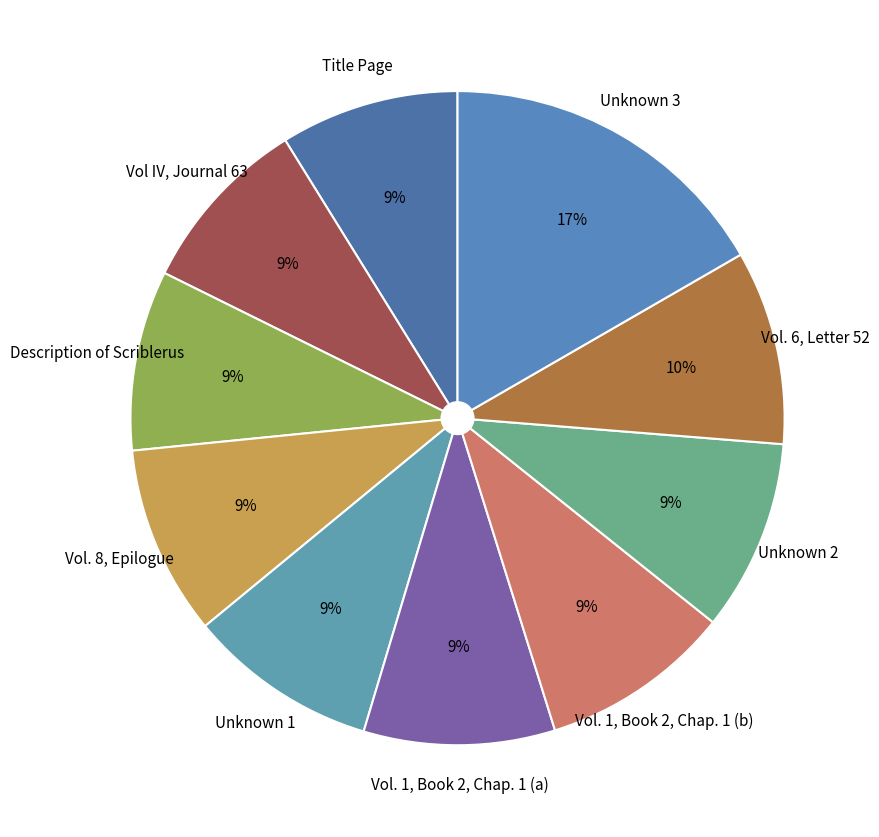

To the nearest percent, what is the difference between the largest and smallest slice percentages?

8%